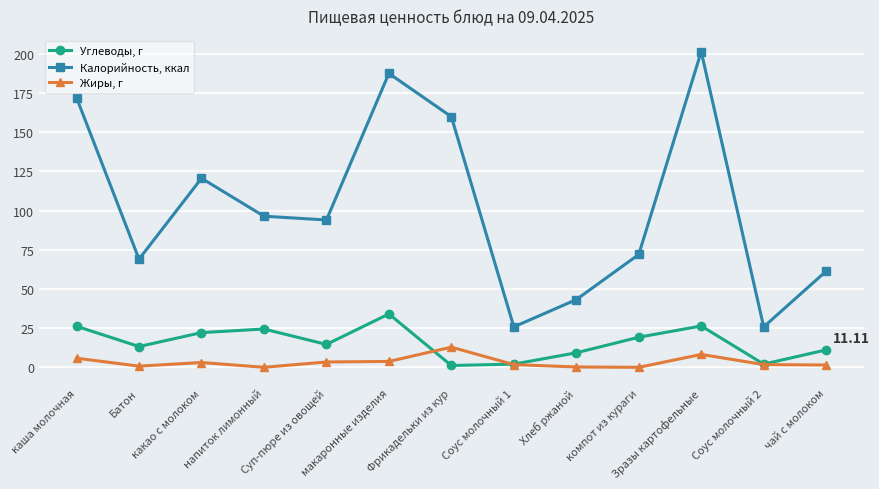

What is the value of the Калорийность, ккал point at the 6th from the left?

187.5